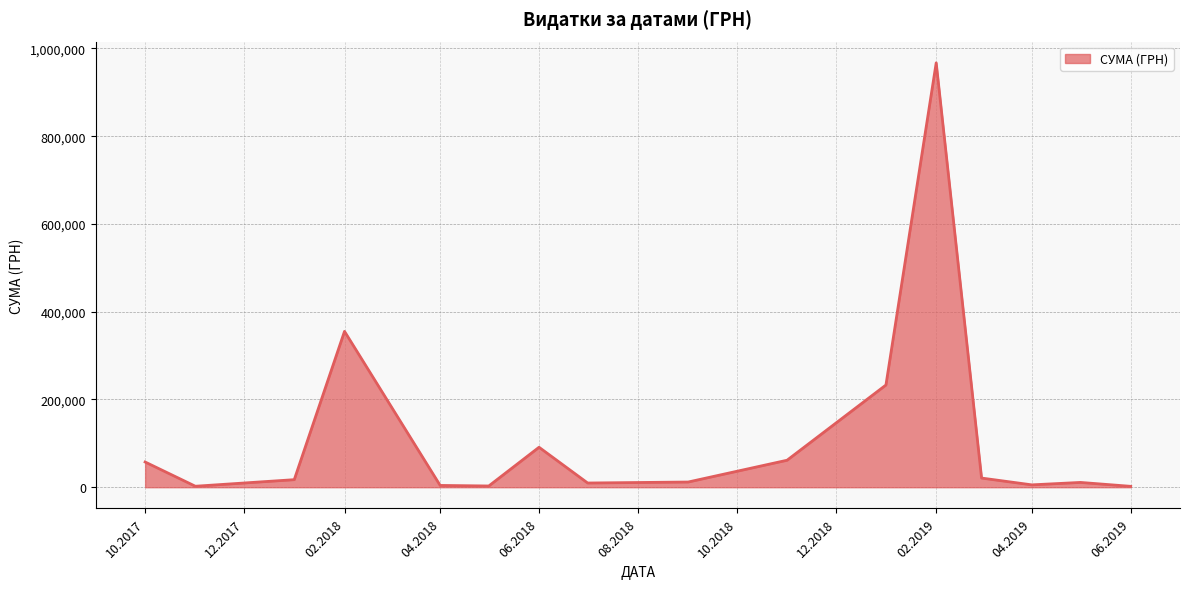

What is the maximum value shown in the chart?

967225.3